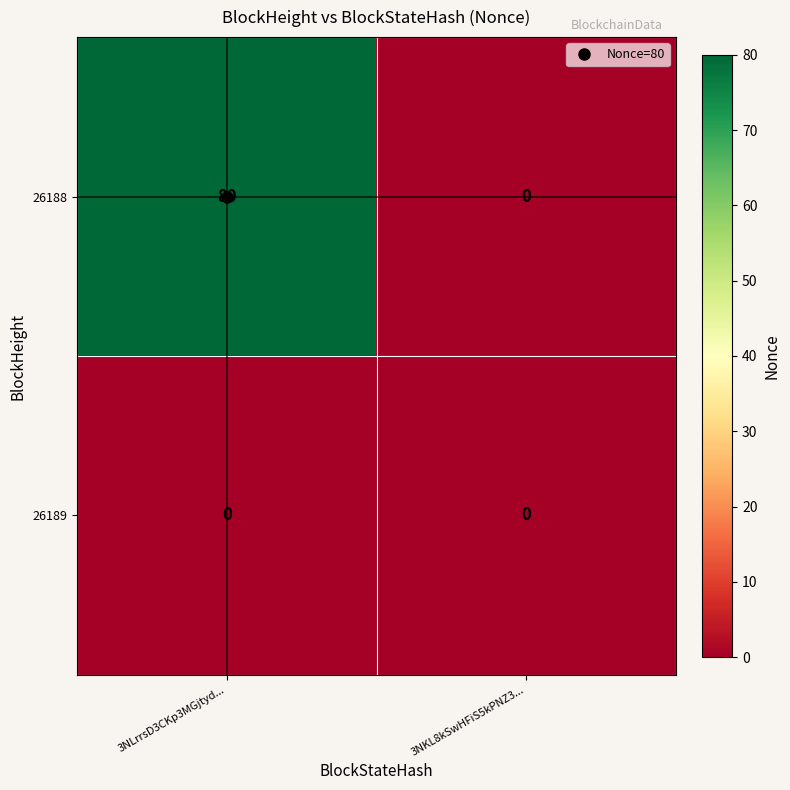

At 3NLrrsD3CKp3MGjtyd..., list the series in order from smallest to largest.

26189, 26188